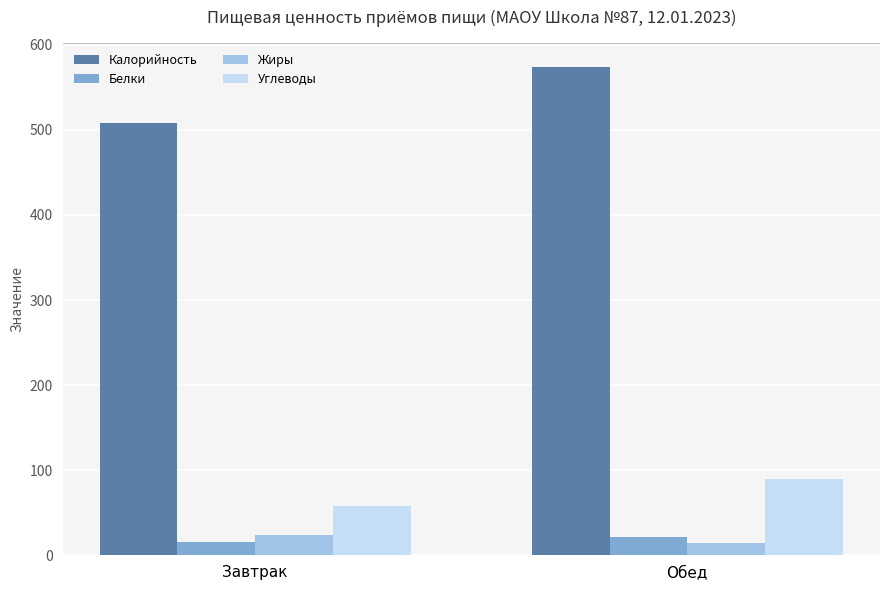

What is the sum of all Белки values?

36.7